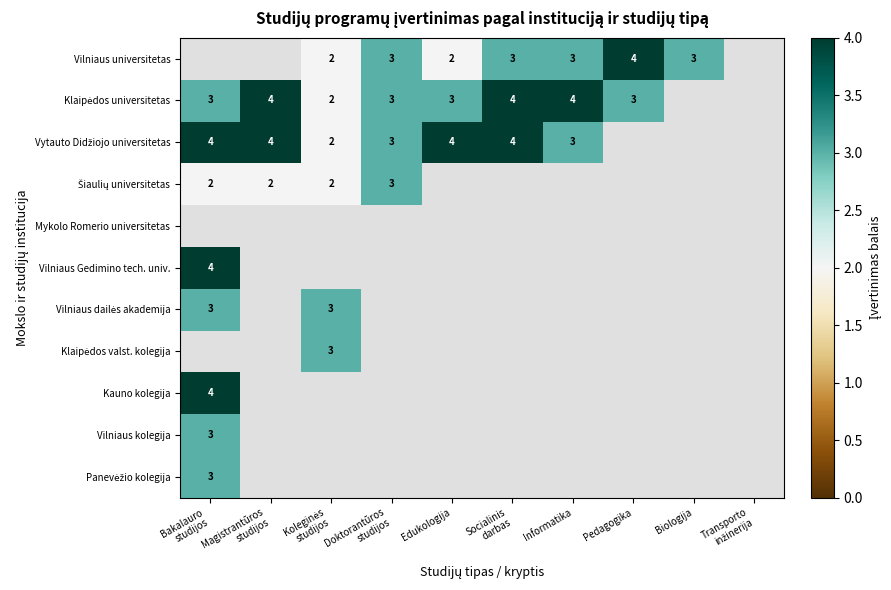

How many series are shown in this chart?

11